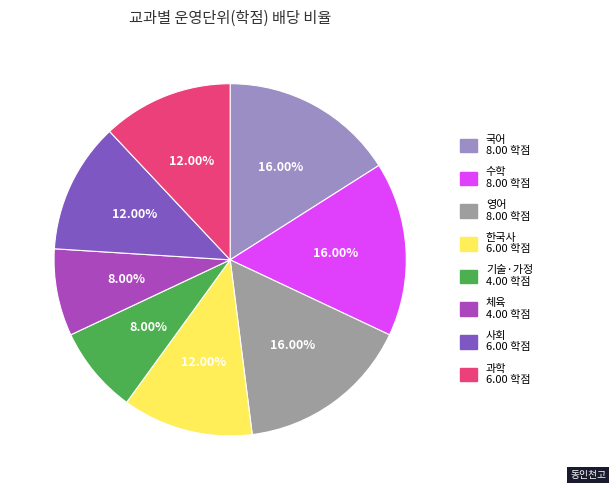

To the nearest percent, what percentage of the pie is 국어?

16%